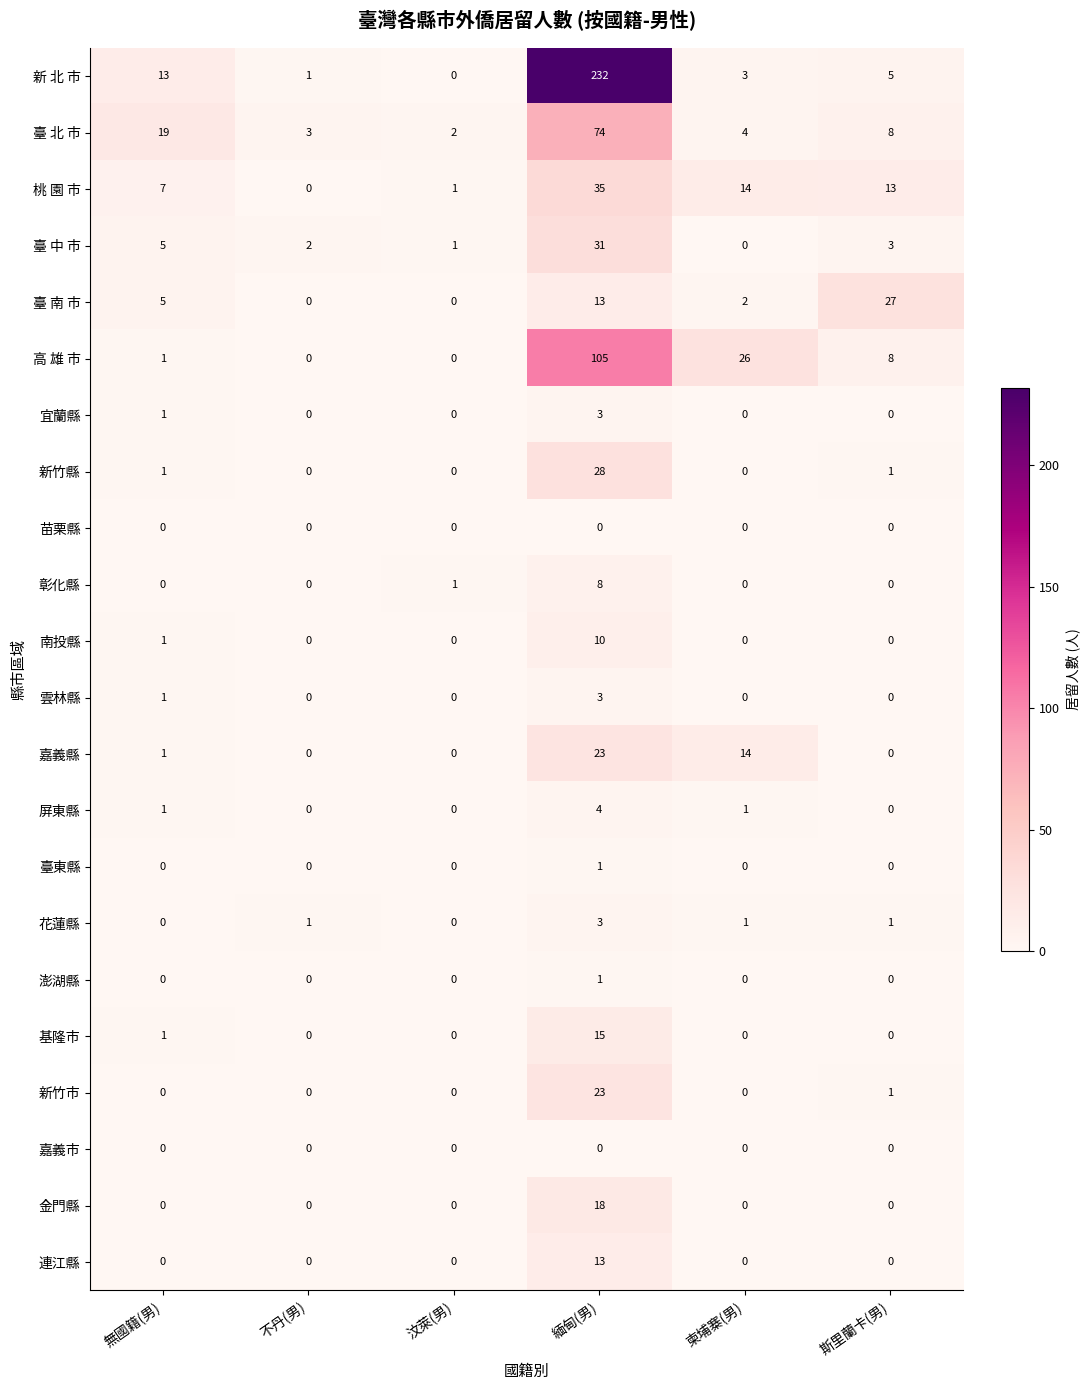

Which series has the largest range (max minus min)?

新 北 市